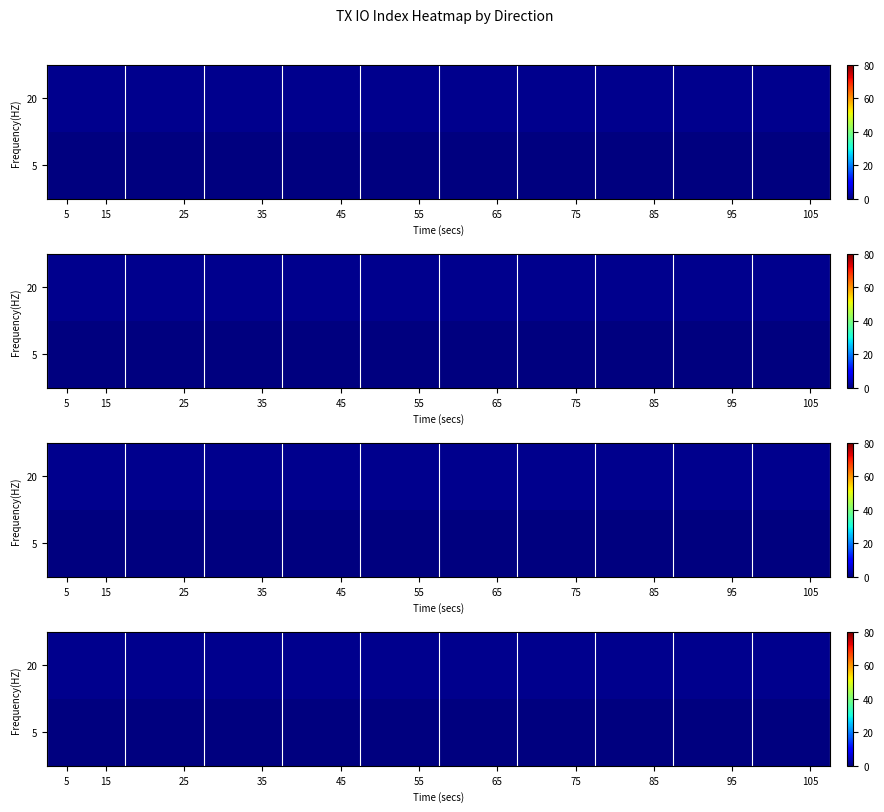

What is the greatest value displayed?

1